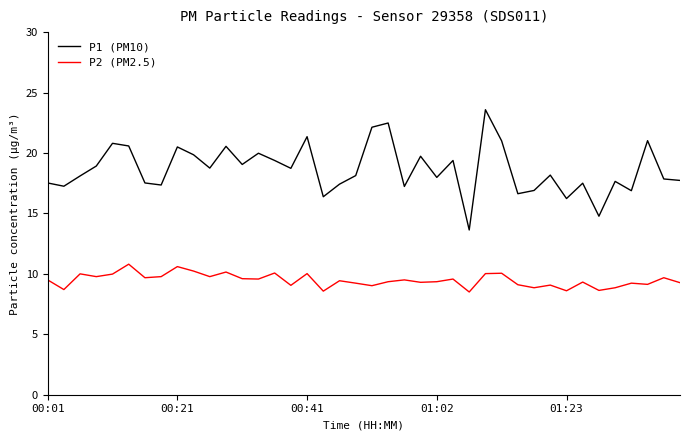

Rank the series by their maximum value, from lowest to highest.

P2 (PM2.5), P1 (PM10)